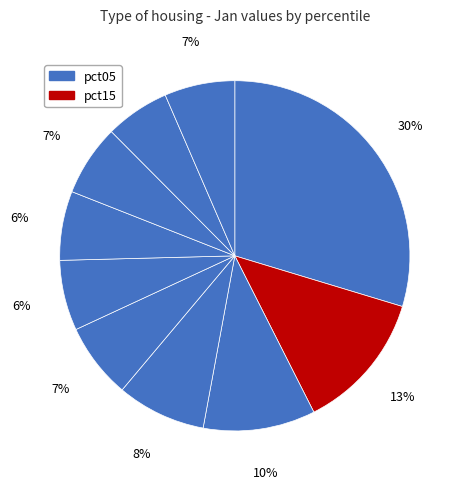

What is the largest slice in the pie chart?

pct05